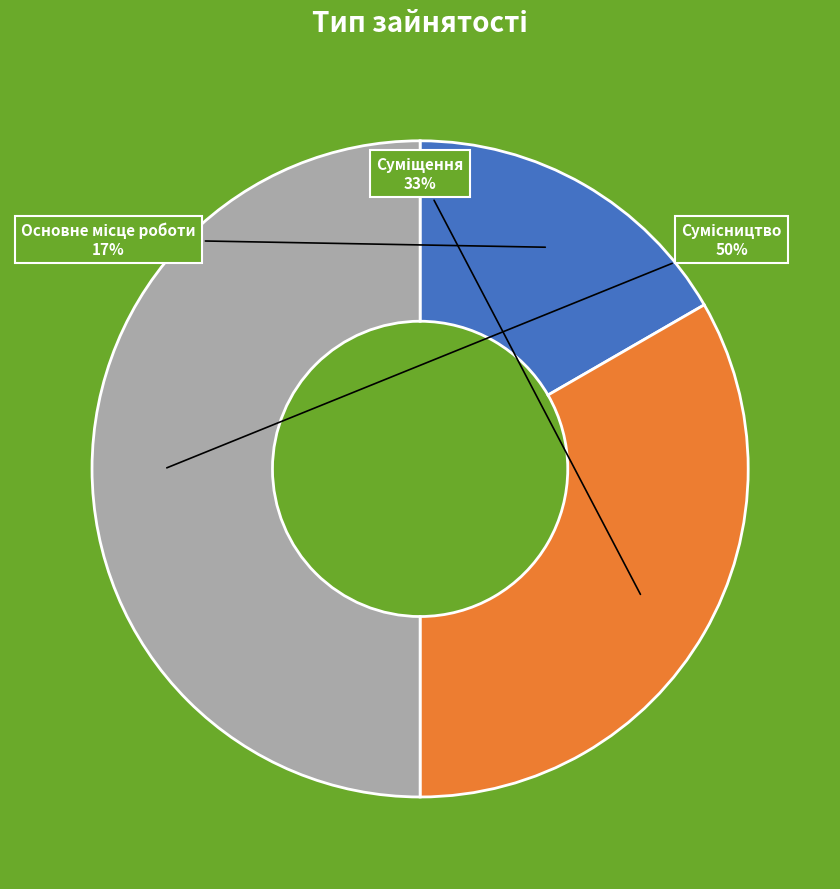

To the nearest percent, what is the difference between the largest and smallest slice percentages?

33%